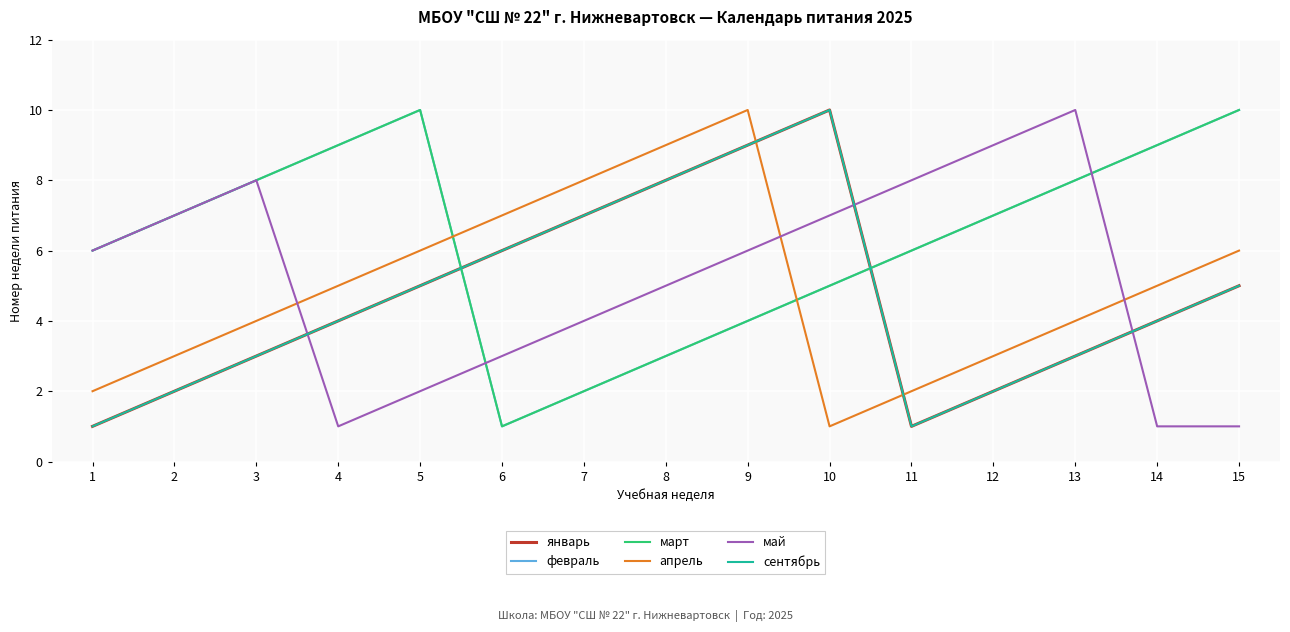

Which series has the largest total across all categories?

февраль